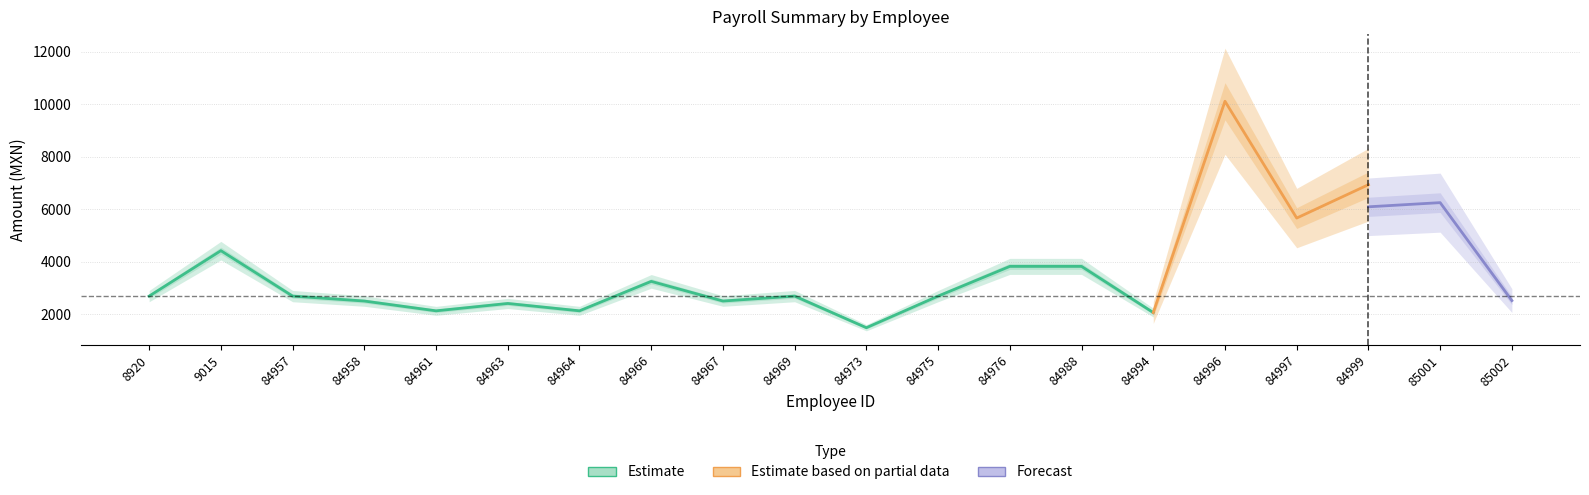

What is the minimum value for P042 - Honorarios Asimilados?

1484.0